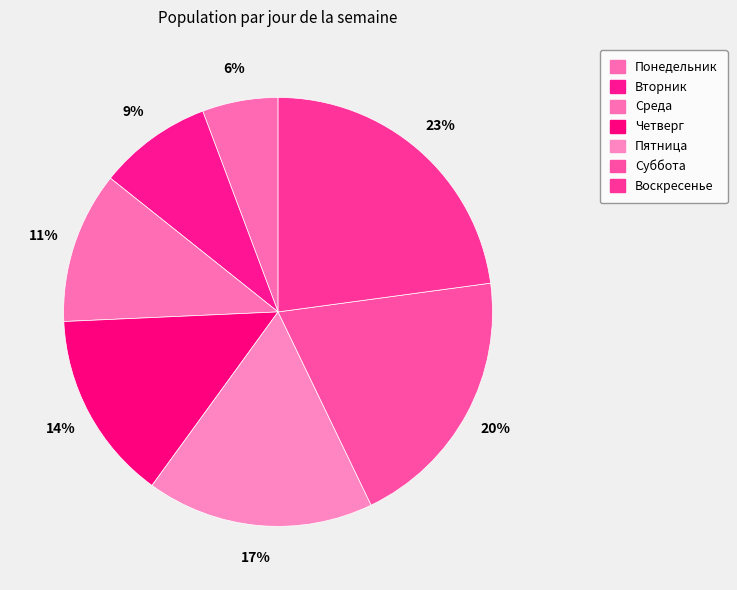

Is there a majority slice in this chart?

No